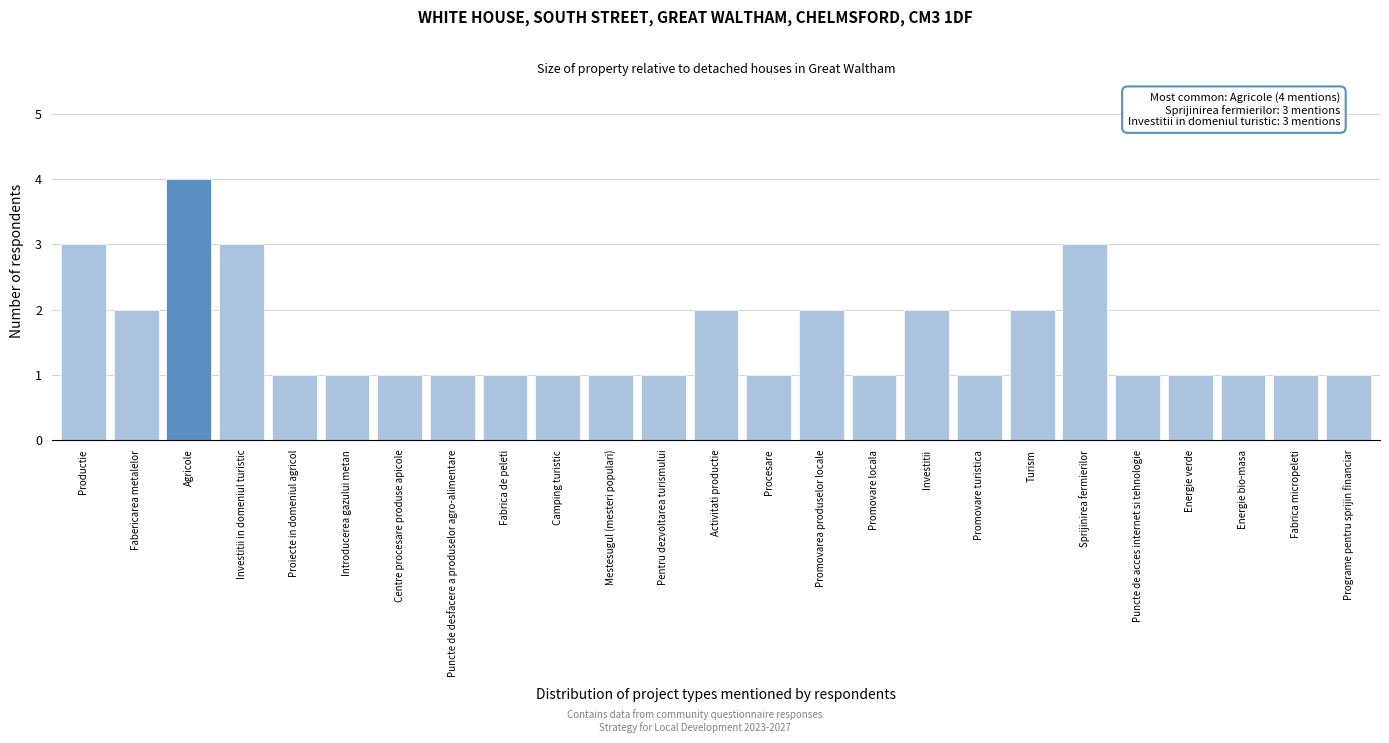

Reading right to left, extract all data points from this chart.

Programe pentru sprijin financiar=1	Fabrica micropeleti=1	Energie bio-masa=1	Energie verde=1	Puncte de acces internet si tehnologie=1	Sprijinirea fermierilor=3	Turism=2	Promovare turistica=1	Investitii=2	Promovare locala=1	Promovarea produselor locale=2	Procesare=1	Activitati productie=2	Pentru dezvoltarea turismului=1	Mestesugul (mesteri populari)=1	Camping turistic=1	Fabrica de peleti=1	Puncte de desfacere a produselor agro-alimentare=1	Centre procesare produse apicole=1	Introducerea gazului metan=1	Proiecte in domeniul agricol=1	Investitii in domeniul turistic=3	Agricole=4	Fabericarea metalelor=2	Productie=3